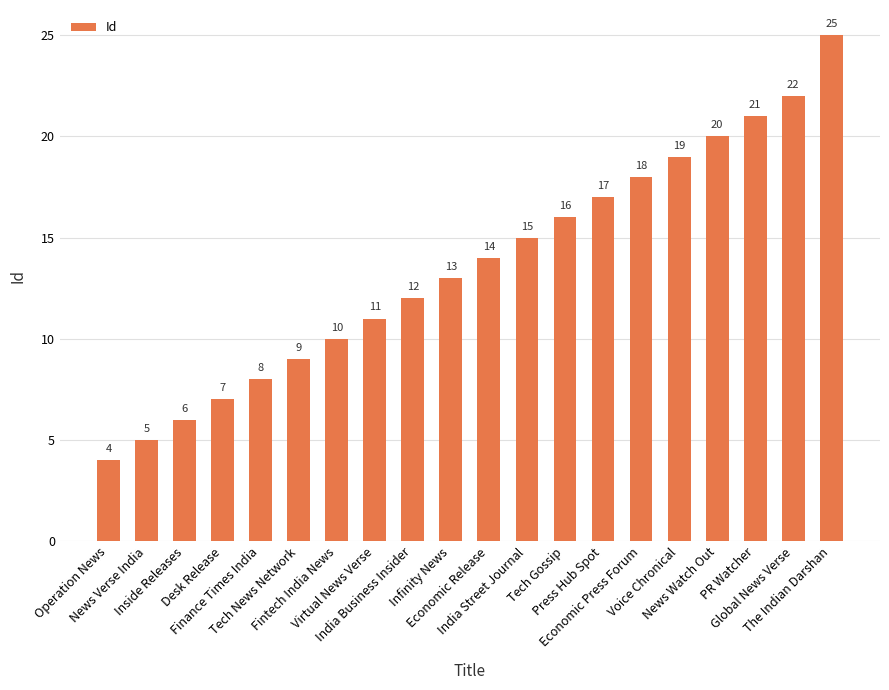

Count the number of data series in this chart.

1